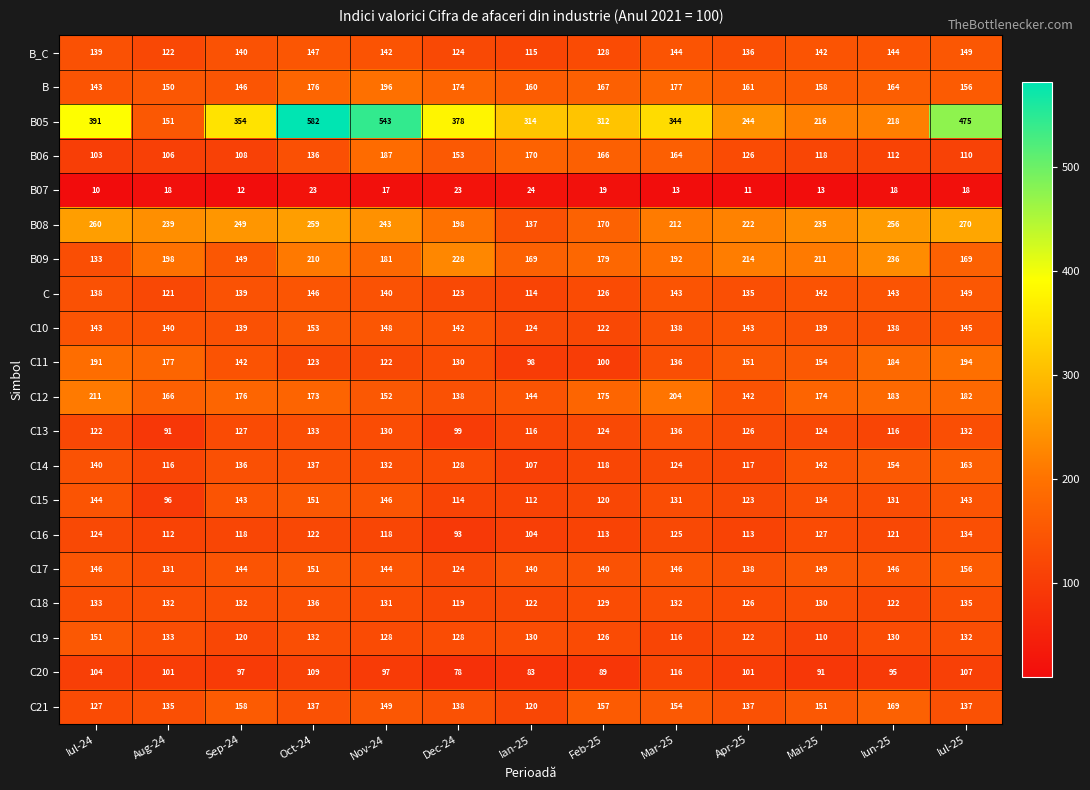

Where is C12 nearest to the value 174?

Mai-25